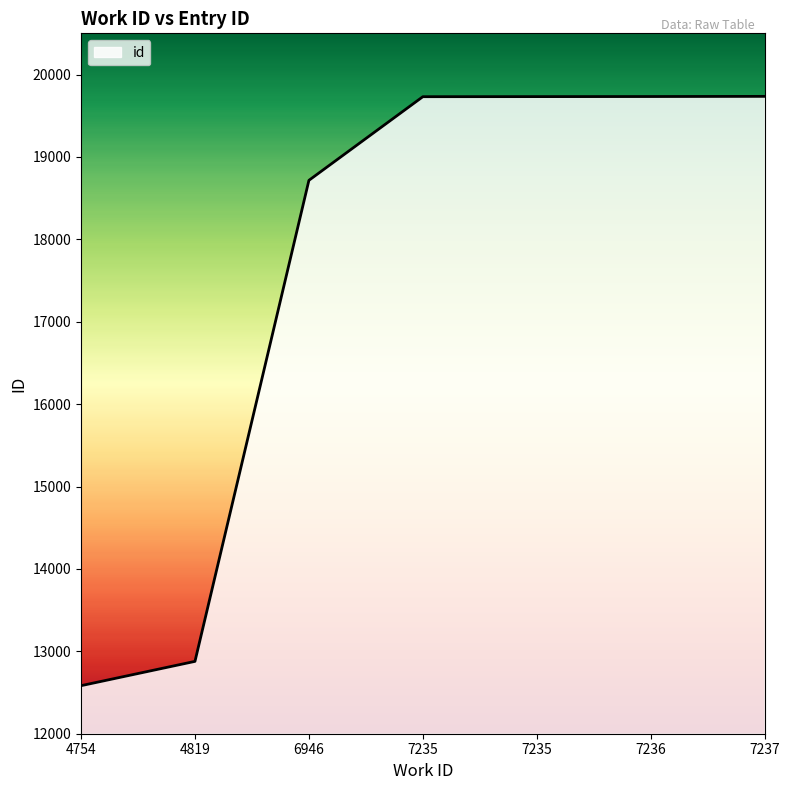

What is the smallest value displayed?

12583